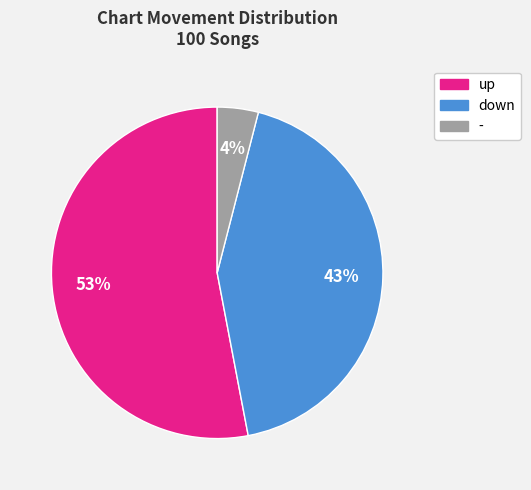

Is it true that down is 43% of the pie?

True